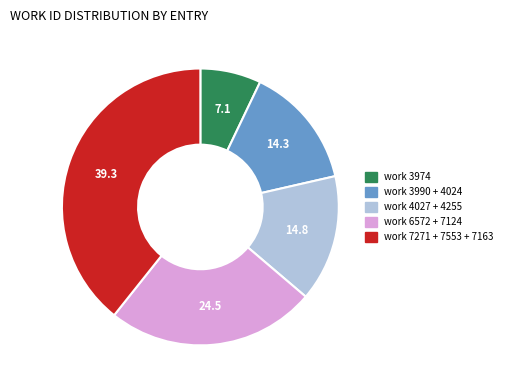

Count the number of slices in the pie.

5